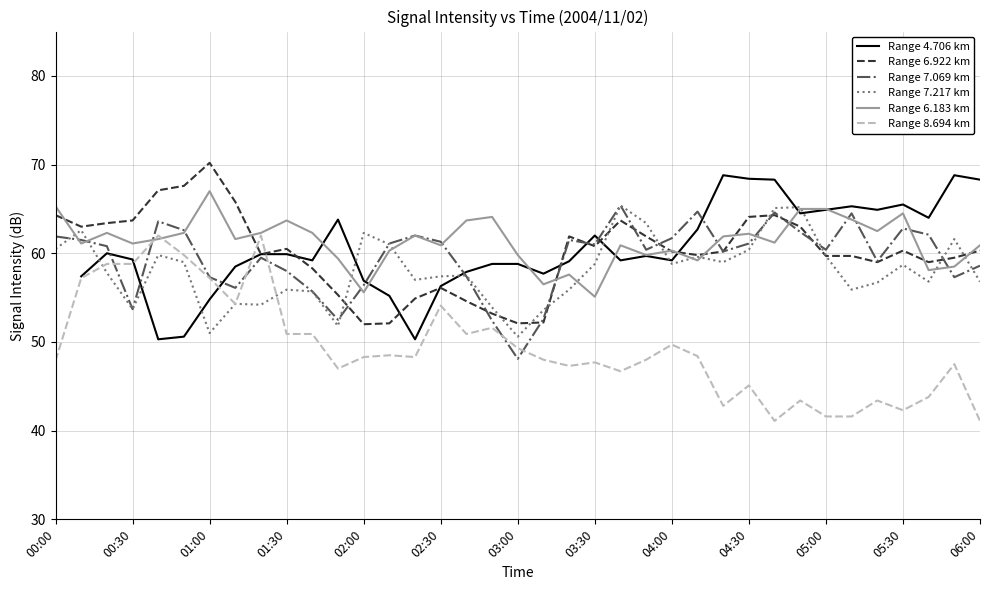

The value of Range 6.183 km at 05:30 is 30.3. True or false?

False